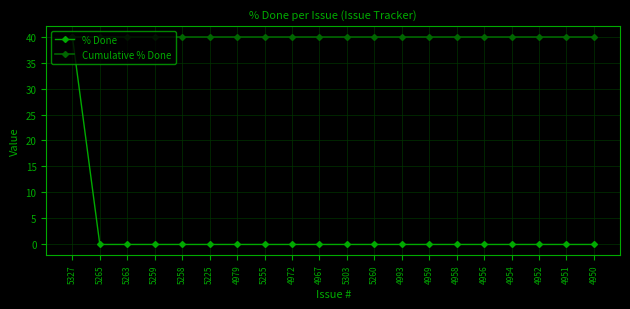

Reading right to left, transcribe all the data shown in this chart.

% Done: 0	0	0	0	0	0	0	0	0	0	0	0	0	0	0	0	0	0	0	40
Cumulative % Done: 40	40	40	40	40	40	40	40	40	40	40	40	40	40	40	40	40	40	40	40